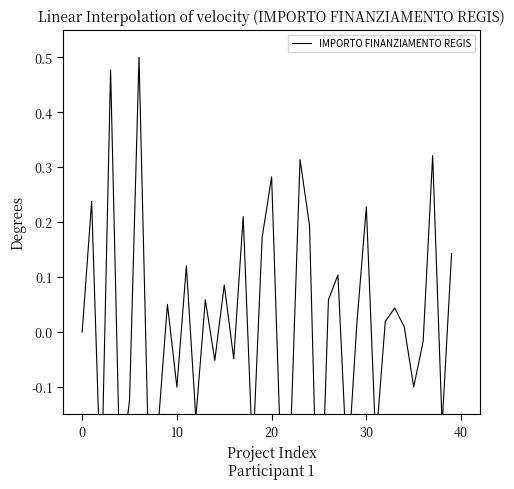

How many points are higher than both their immediate neighbors (excluding endpoints)?

14